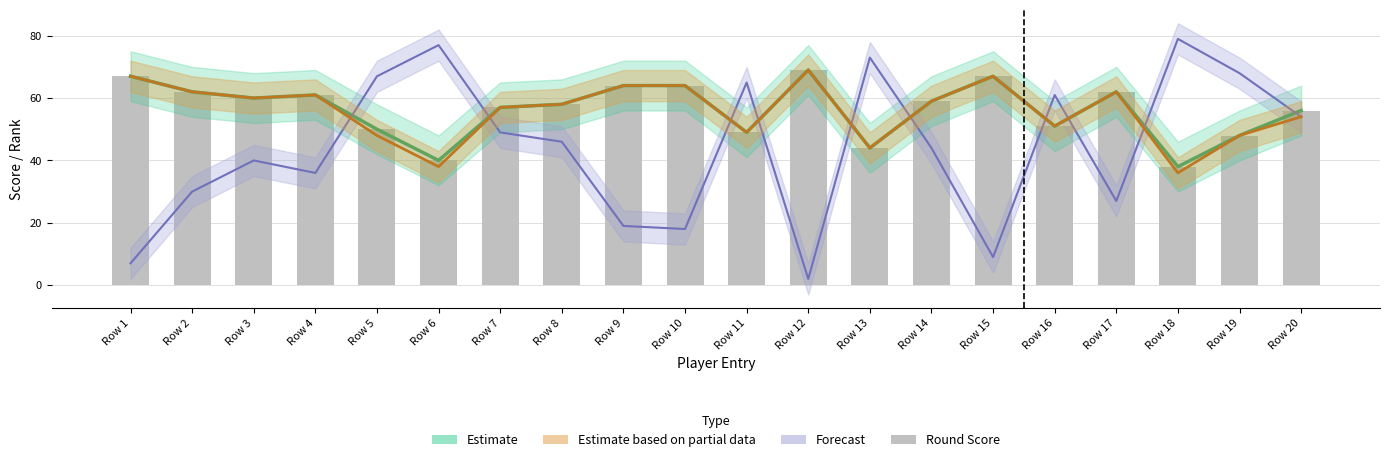

Approximately how many times larger is the value at Row 15 compared to Row 6?

1.7